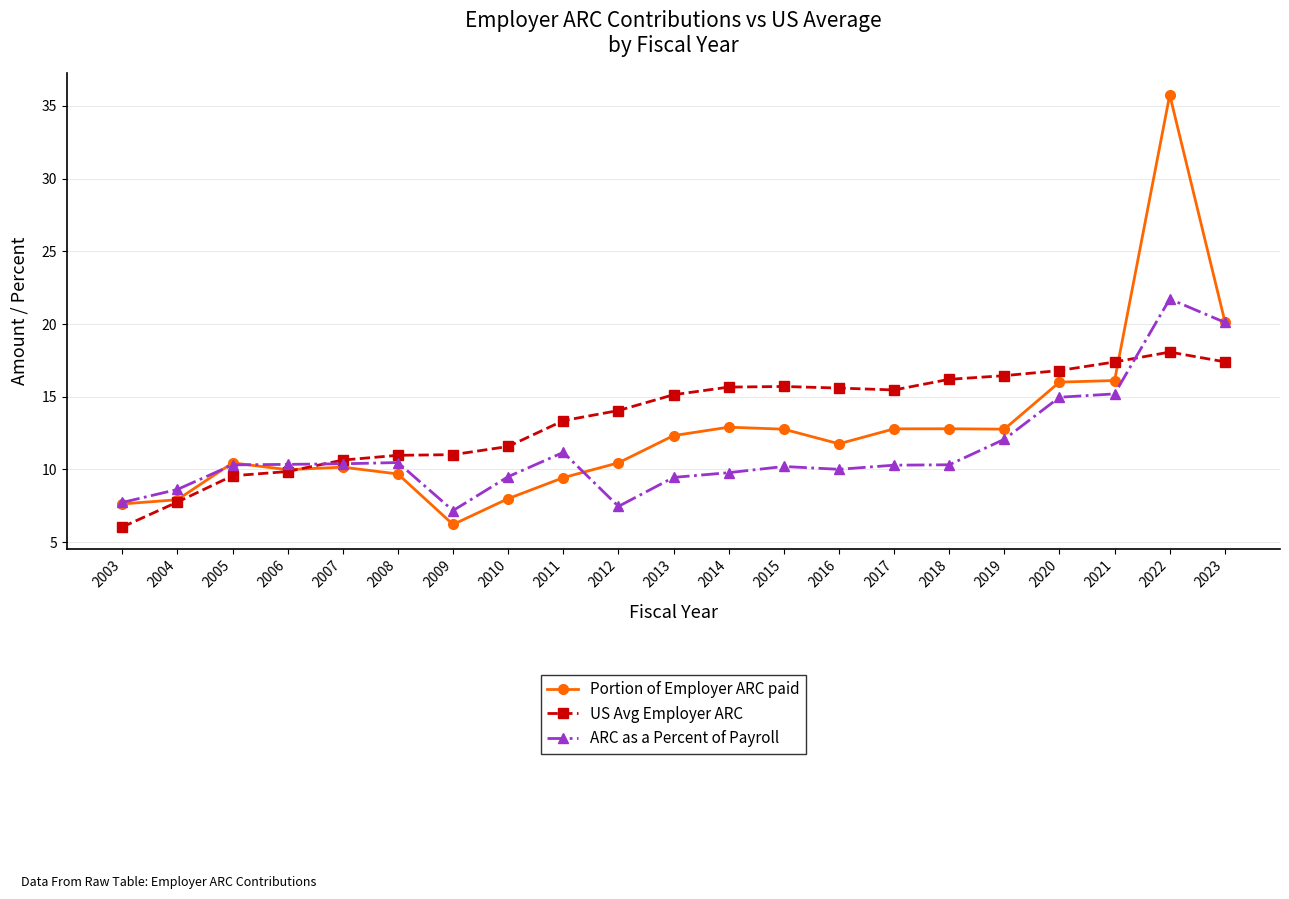

List the series in order of their peak value, lowest first.

US Avg Employer ARC, ARC as a Percent of Payroll, Portion of Employer ARC paid